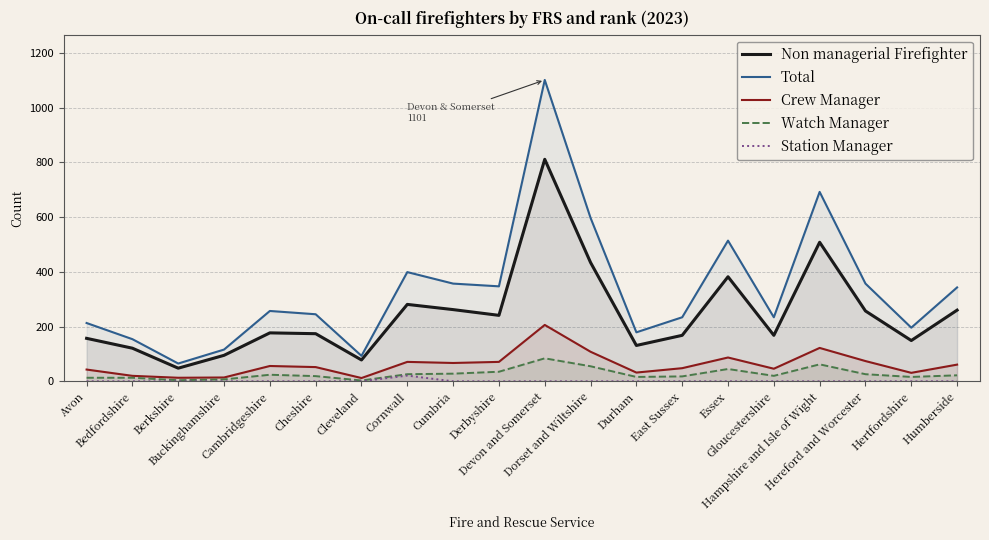

Where does the Total series first go above 257?

Cornwall